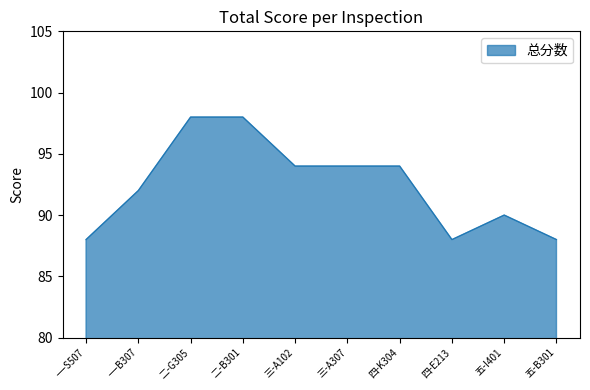

Does the chart have visible grid lines?

No